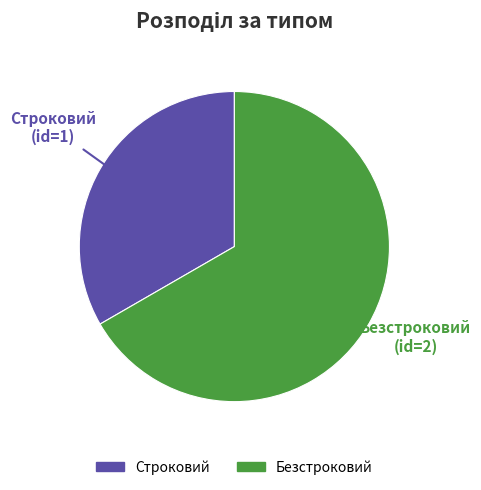

Does Строковий represent more than half of the total?

No